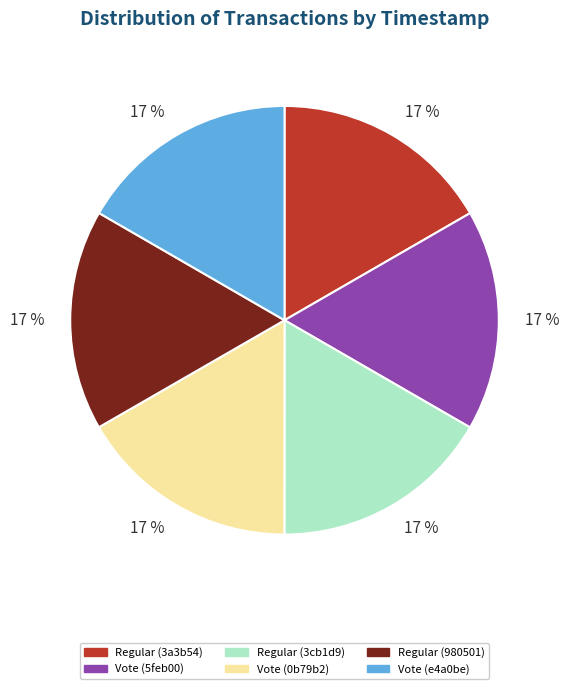

What percentage is the Regular (980501) slice, to the nearest percent?

17%